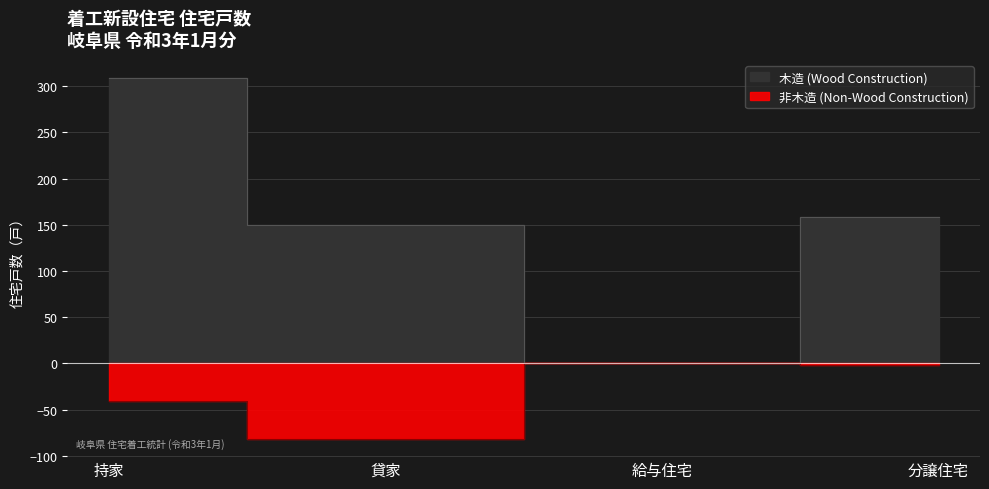

Does the chart have visible grid lines?

Yes